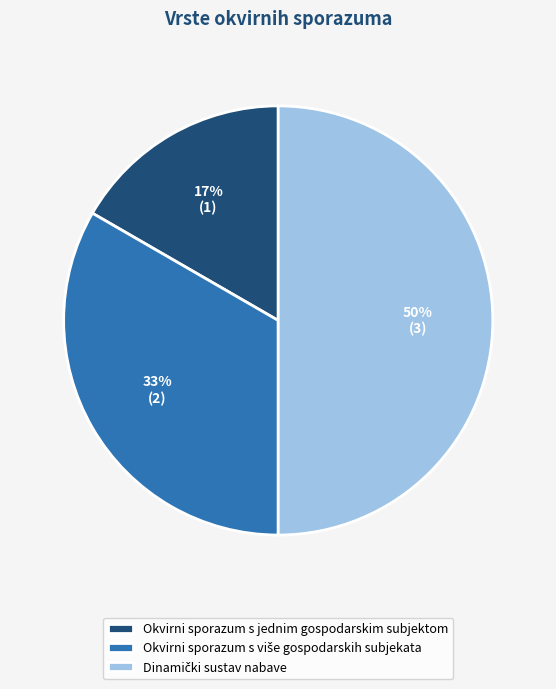

Is Okvirni sporazum s jednim gospodarskim subjektom the majority of the pie?

No